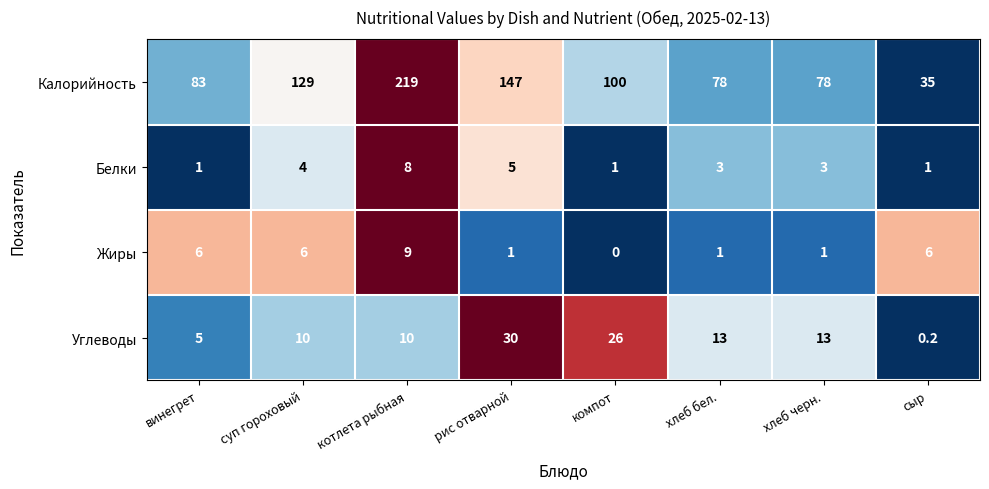

What is the approximate value of Калорийность at компот?

100.0